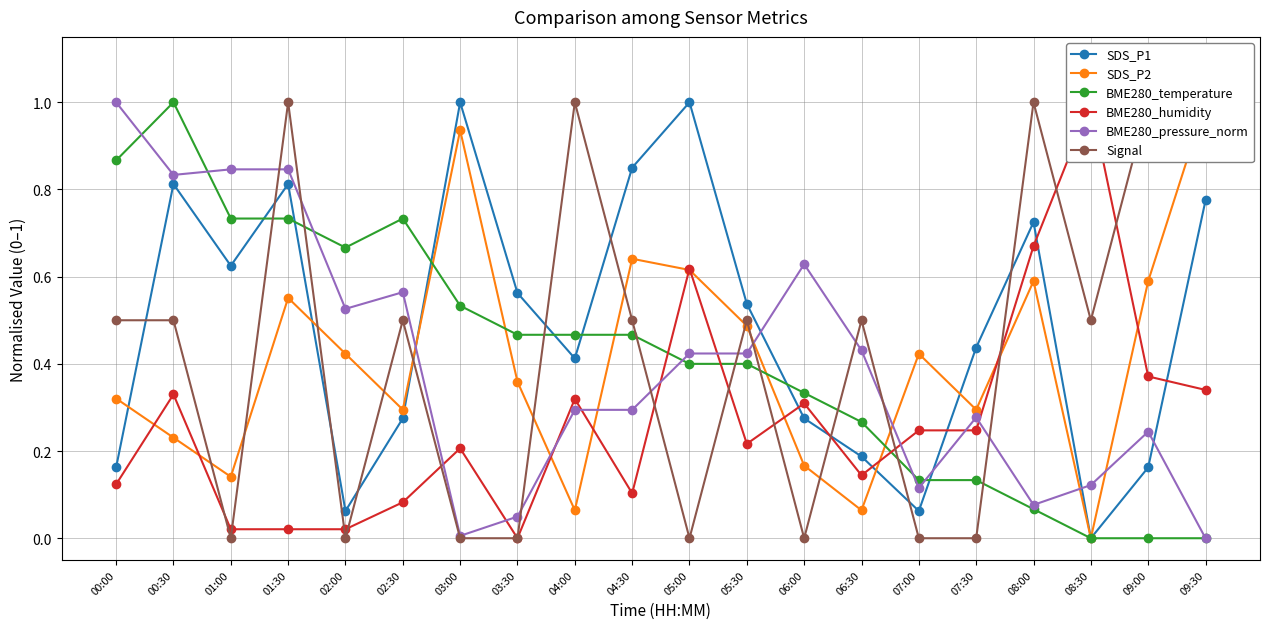

What is the approximate value of BME280_humidity at 05:30?

0.2